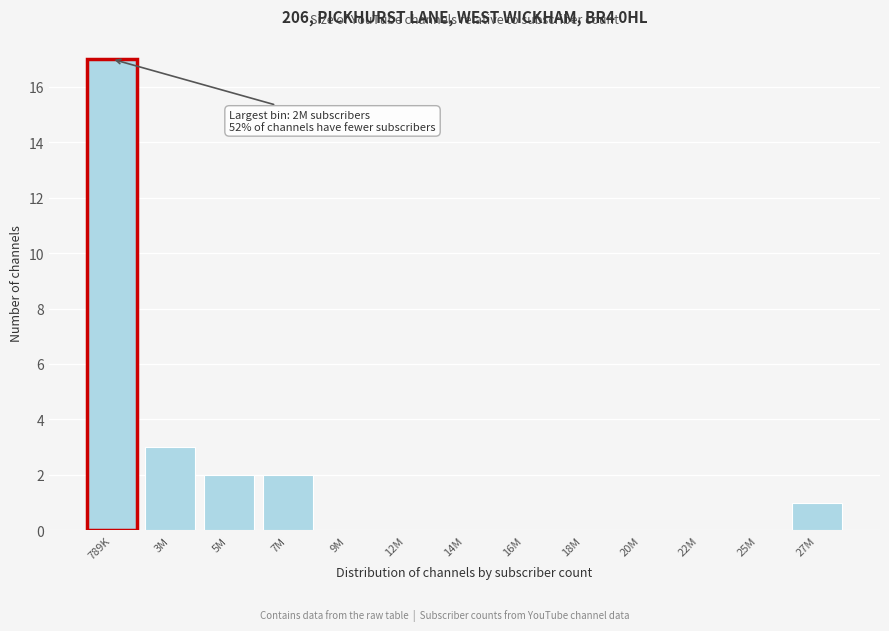

Reading left to right, list all the values displayed in this chart.

789K=17	3M=3	5M=2	7M=2	9M=0	12M=0	14M=0	16M=0	18M=0	20M=0	22M=0	25M=0	27M=1